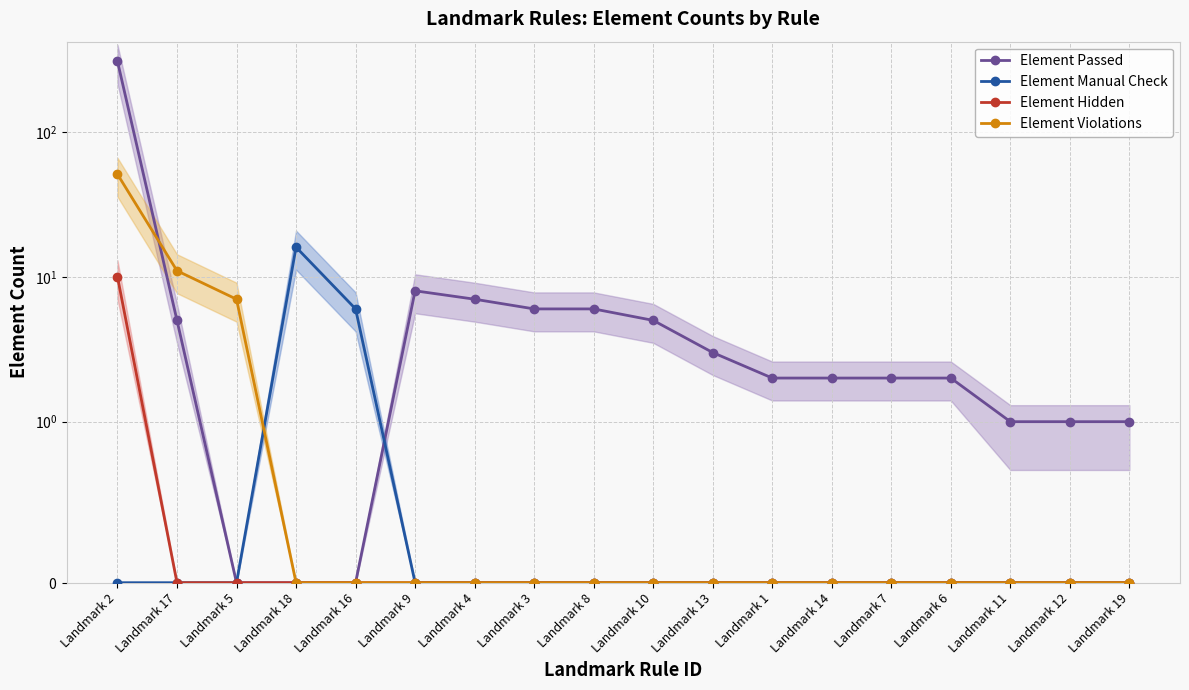

Reading left to right, list all the values displayed in this chart.

Element Passed: 307	5	0	0	0	8	7	6	6	5	3	2	2	2	2	1	1	1
Element Manual Check: 0	0	0	16	6	0	0	0	0	0	0	0	0	0	0	0	0	0
Element Hidden: 10	0	0	0	0	0	0	0	0	0	0	0	0	0	0	0	0	0
Element Violations: 51	11	7	0	0	0	0	0	0	0	0	0	0	0	0	0	0	0